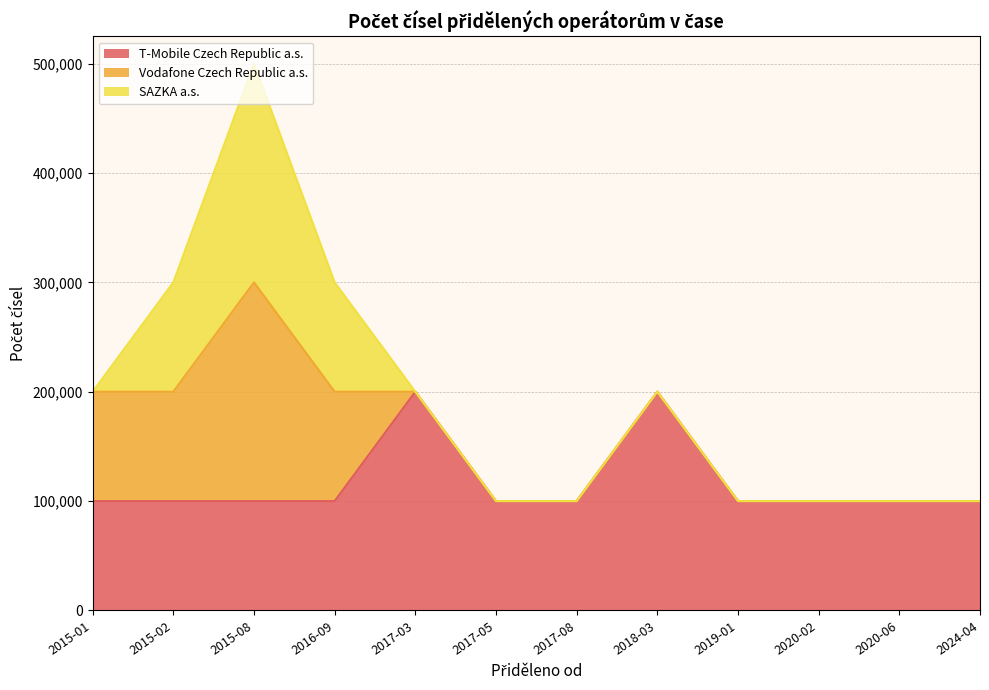

What is the maximum value for T-Mobile Czech Republic a.s.?

200000